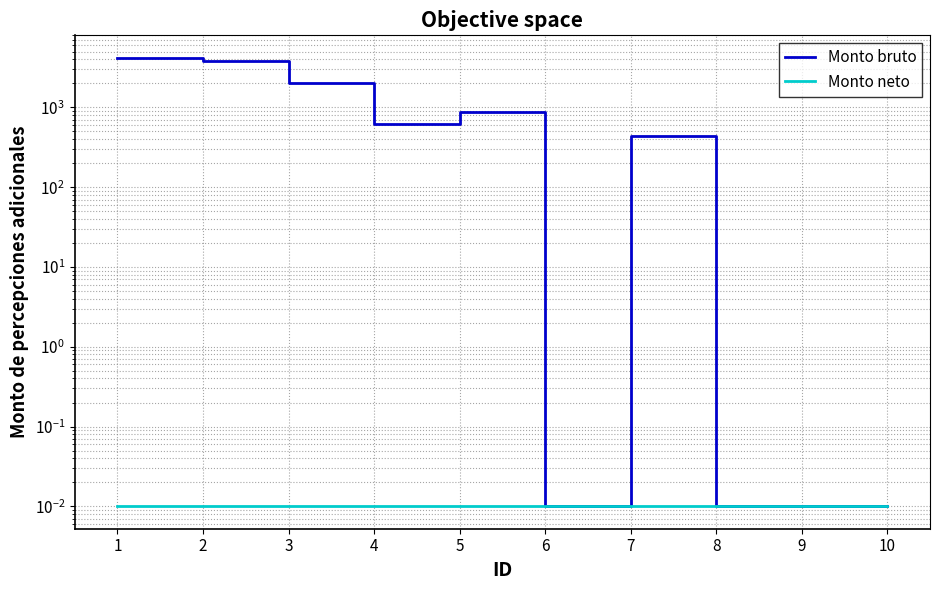

Is this an area chart (filled region under the line)?

No